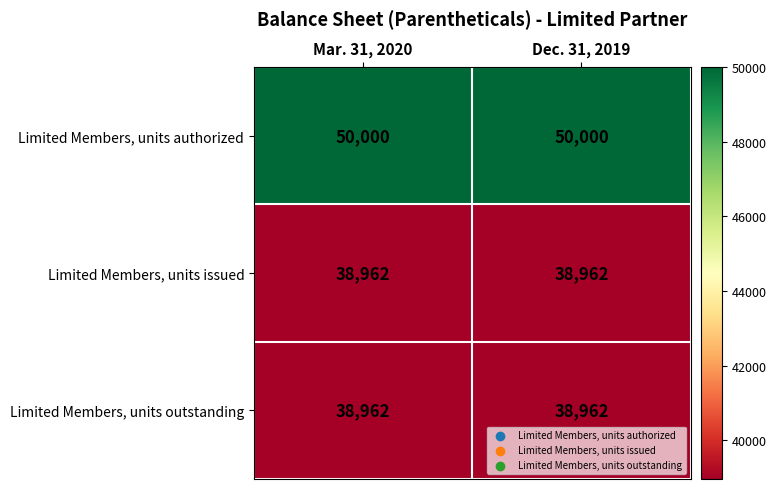

How many series are shown in this chart?

3